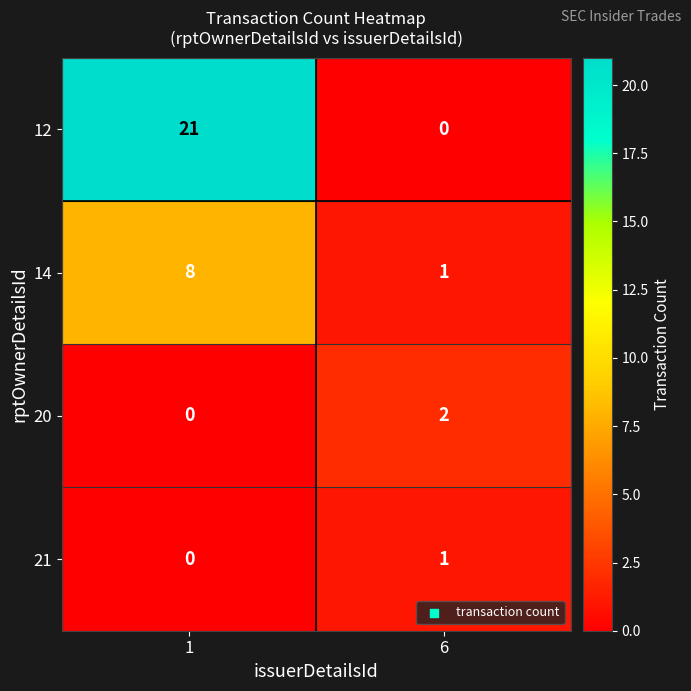

What is the approximate value of 14 at 1?

8